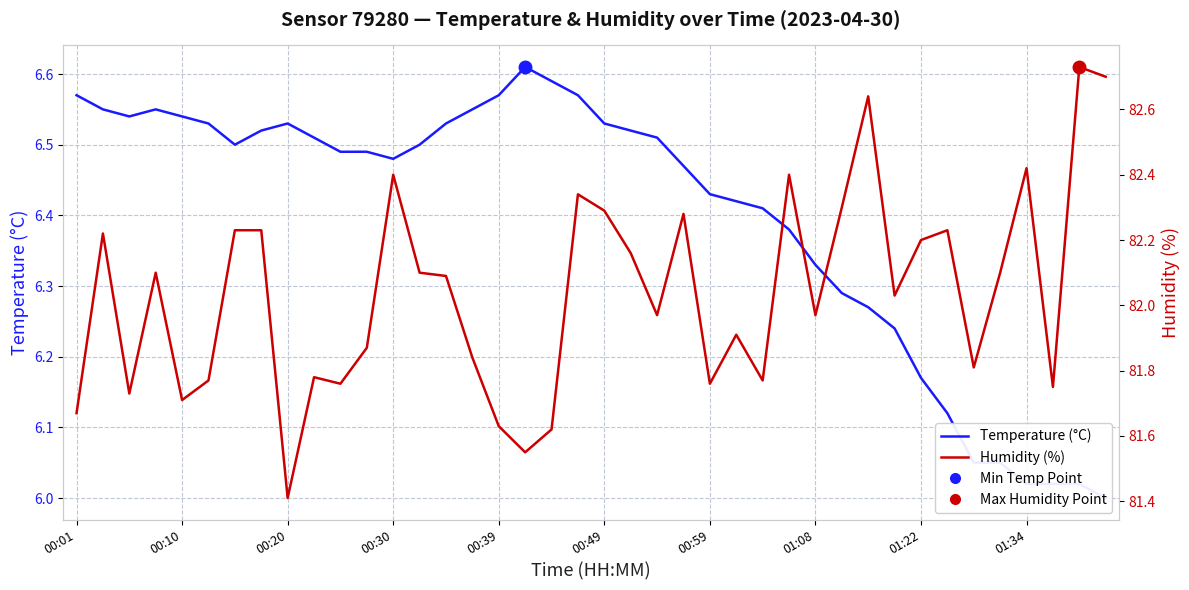

What is the sum of all Humidity (%) values?

3281.5